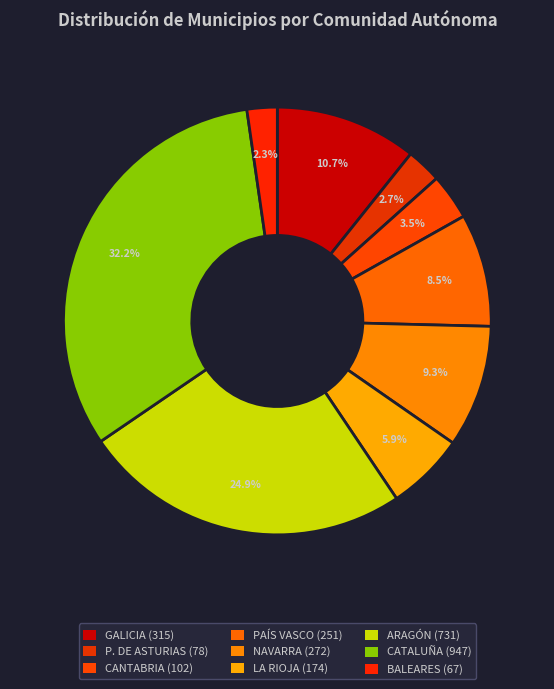

To the nearest percent, what is the difference between the LA RIOJA and ARAGÓN slice percentages?

19%